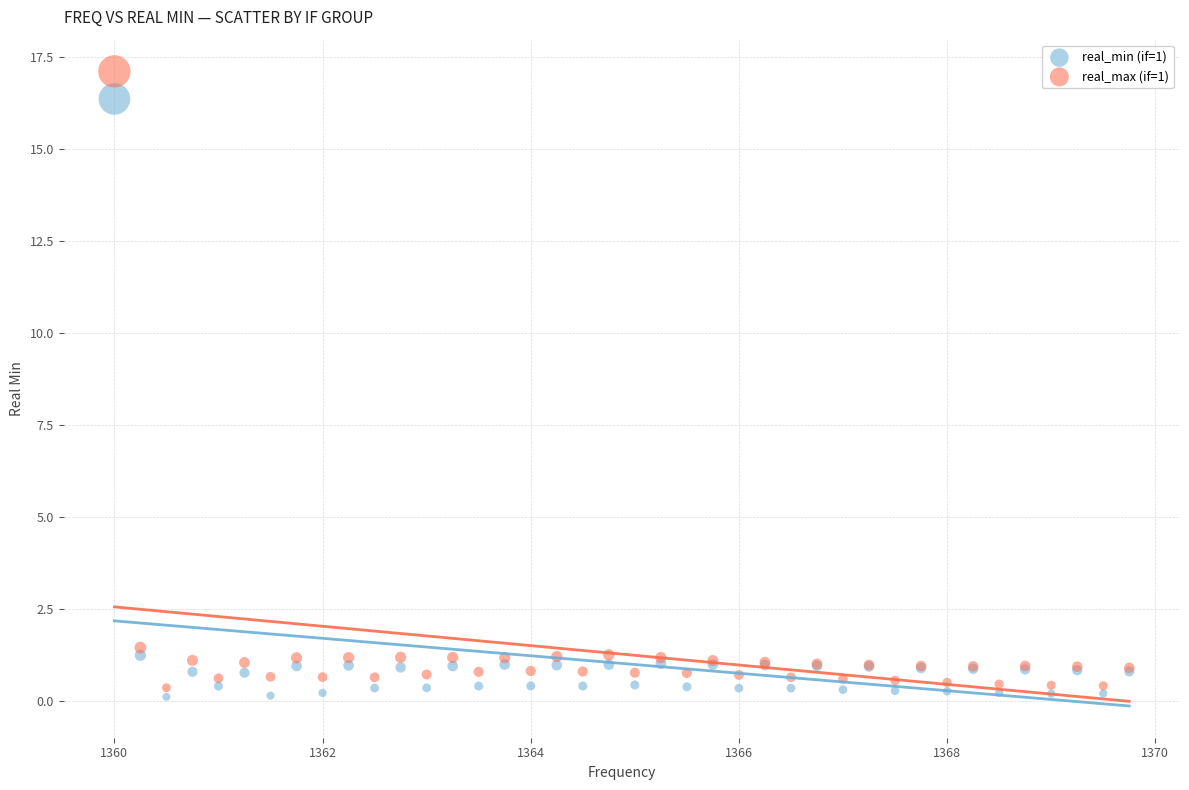

Which series contains the highest Y value?

real_max (if=1)